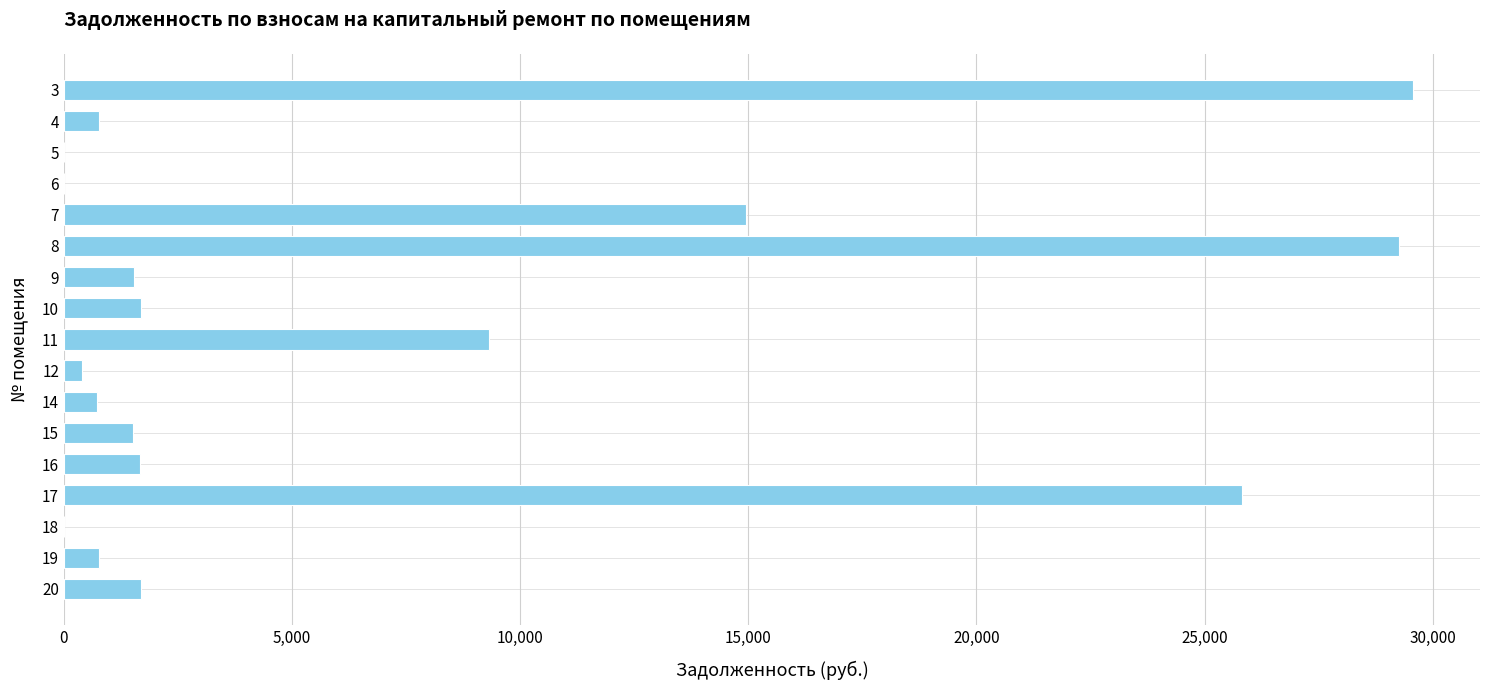

What is the change in value from 7 to 10?

-13258.5